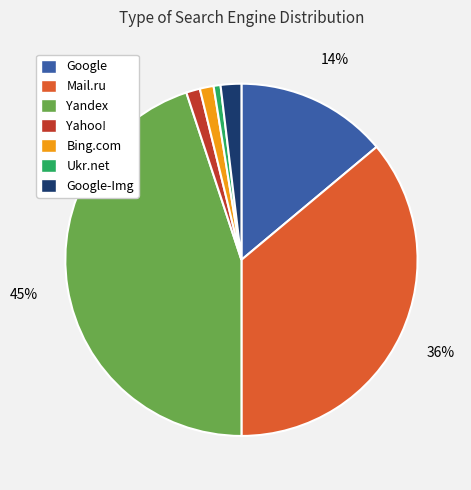

Is the sum of Bing.com and Google greater than half?

No